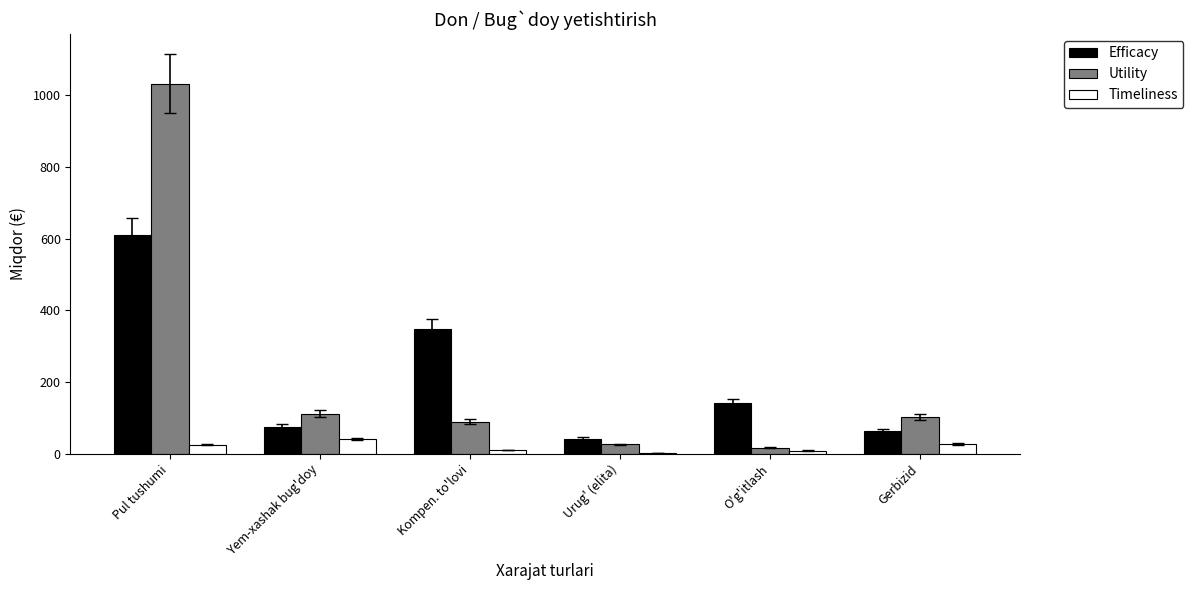

Read the Efficacy value at Yem-xashak bug'doy.

75.6